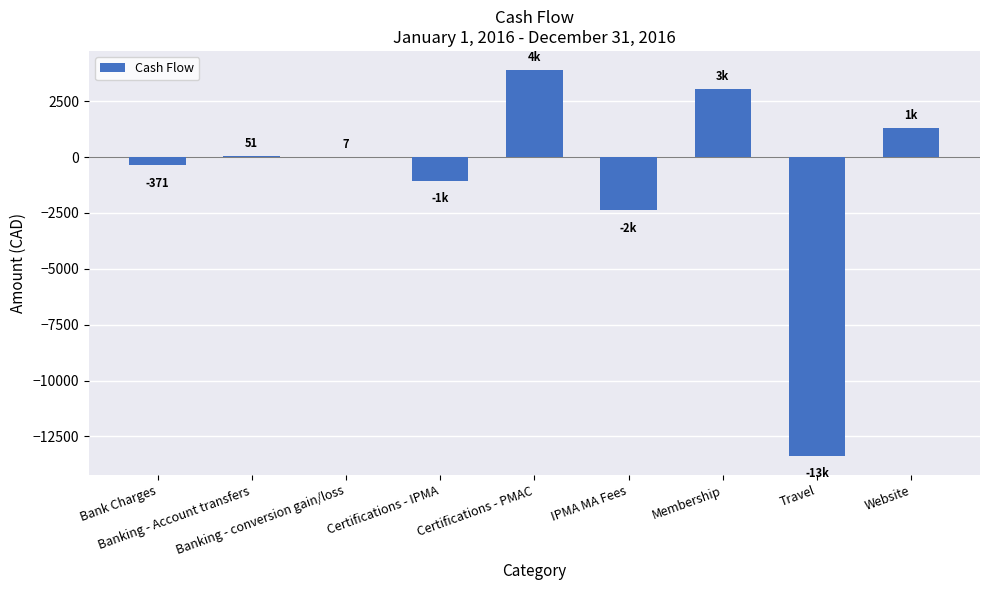

What is the change in value from Bank Charges to IPMA MA Fees?

-2005.4